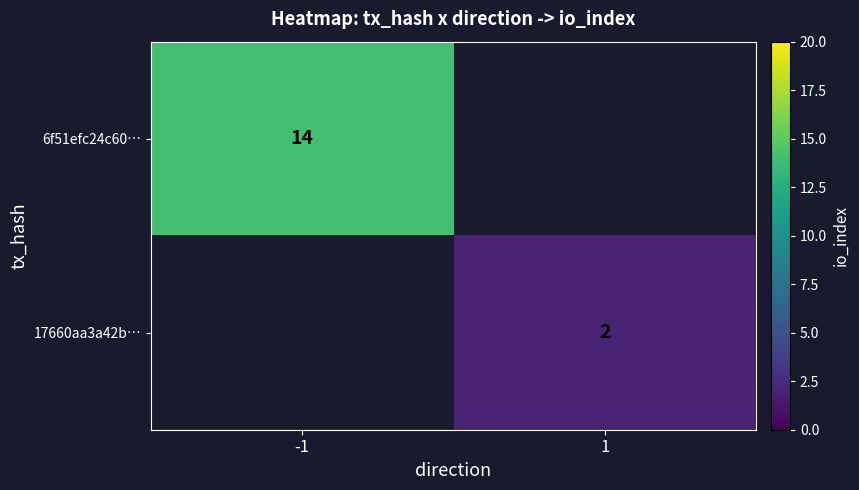

Is the value of 6f51efc24c60… at -1 greater than the value of 17660aa3a42b… at 1?

Yes